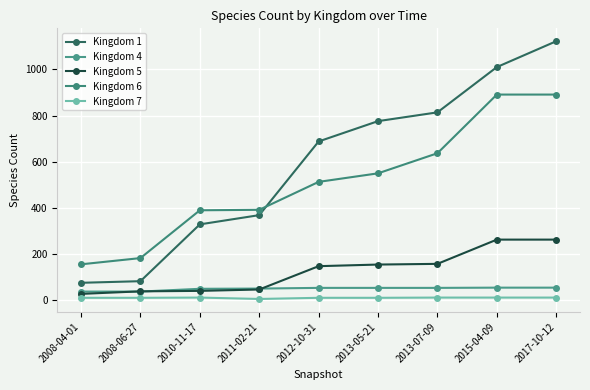

What is the label of the 7th point from the left?

2013-07-09